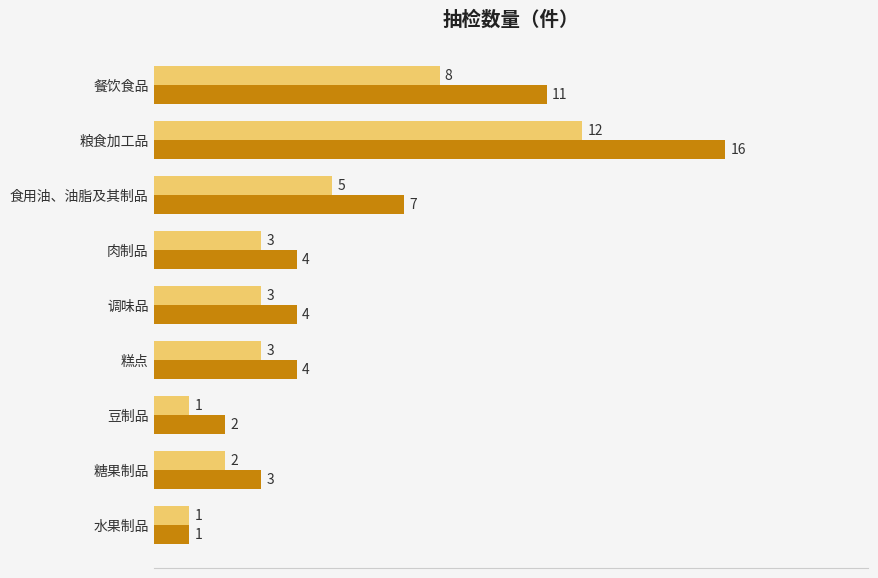

At which category is the sum across all series the highest?

粮食加工品